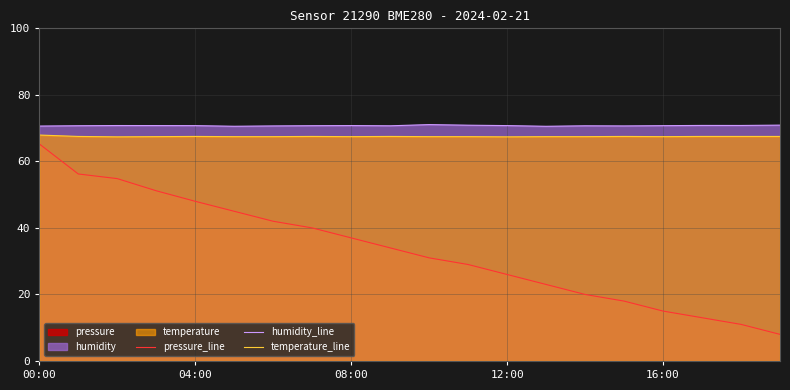

Is it true that temperature_line equals 97.9 at 00:00?

False